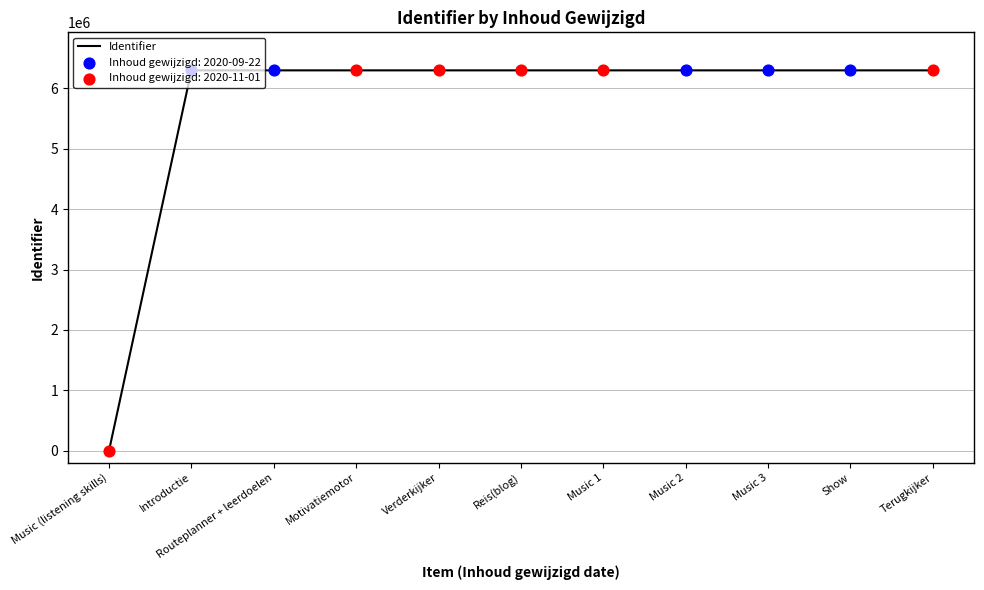

What is the change in value from Verderkijker to Terugkijker?

+31